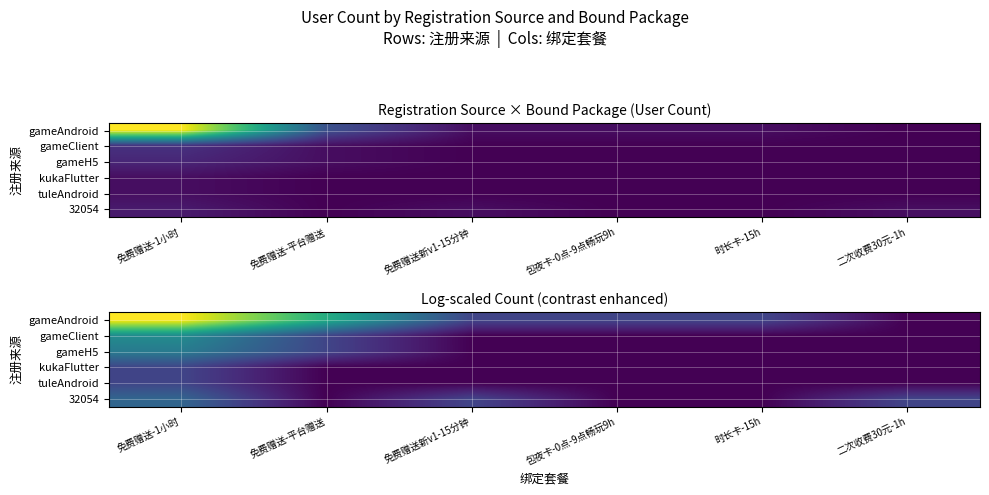

What is the total value across all series at 包夜卡-0点-9点畅玩9h?

0.7